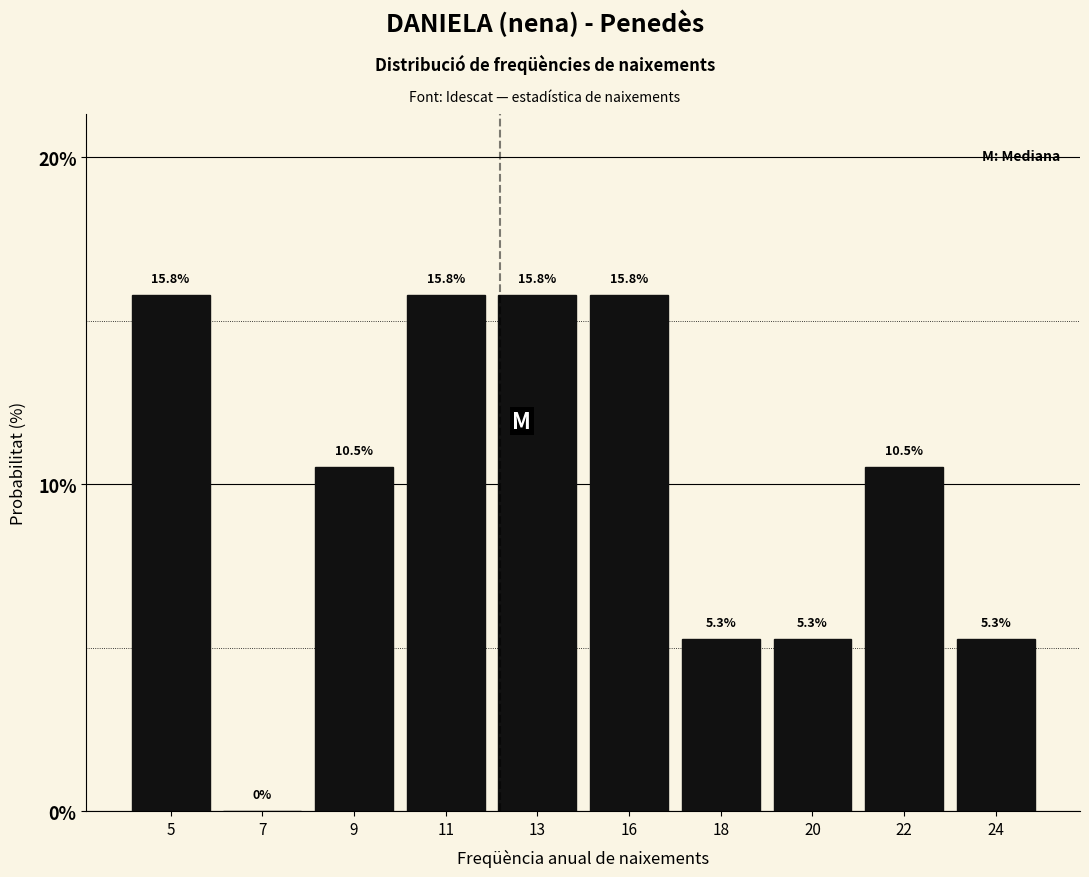

Reading left to right, what are all the values shown in this chart?

5=15.8	7=0.0	9=10.5	11=15.8	13=15.8	16=15.8	18=5.3	20=5.3	22=10.5	24=5.3